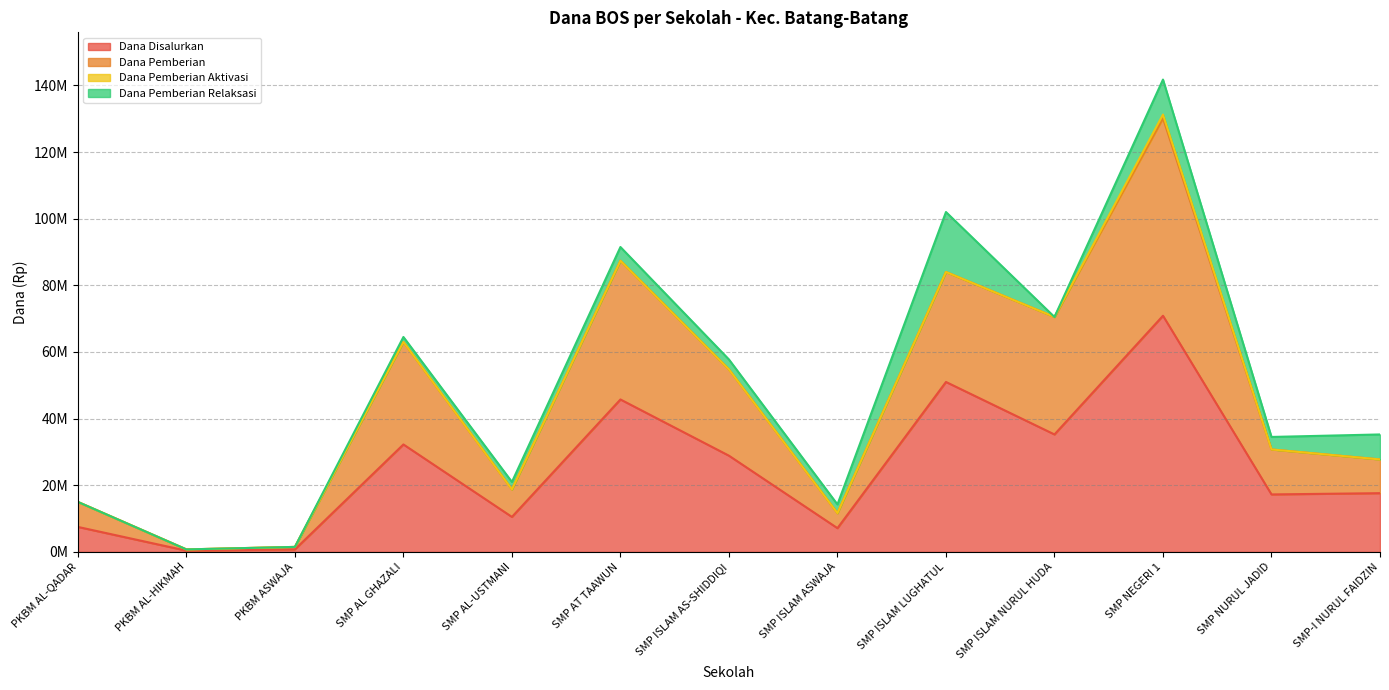

What is the highest value of the Dana Disalurkan series?

70875000